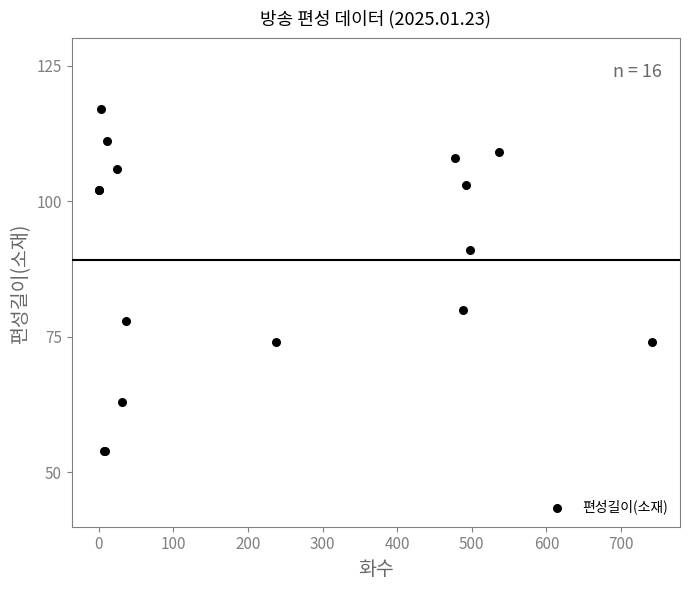

What Y value in the scatter plot is closest to 85?

80